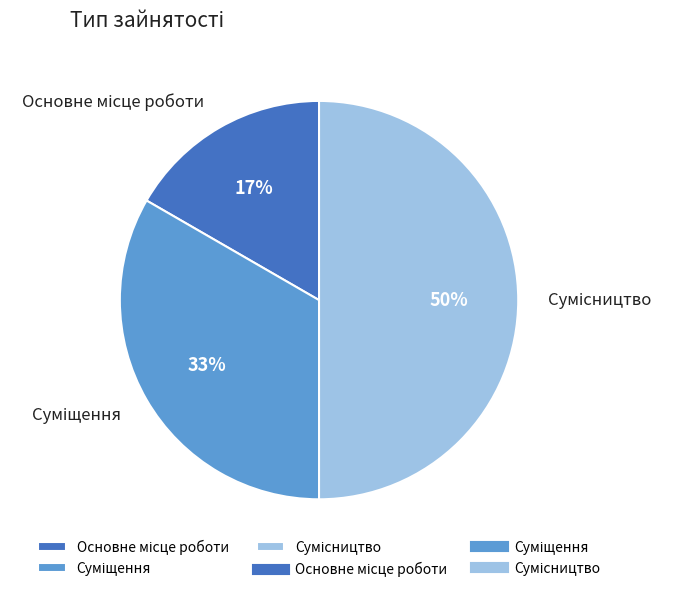

To the nearest percent, what is the difference between the largest and smallest slice percentages?

33%